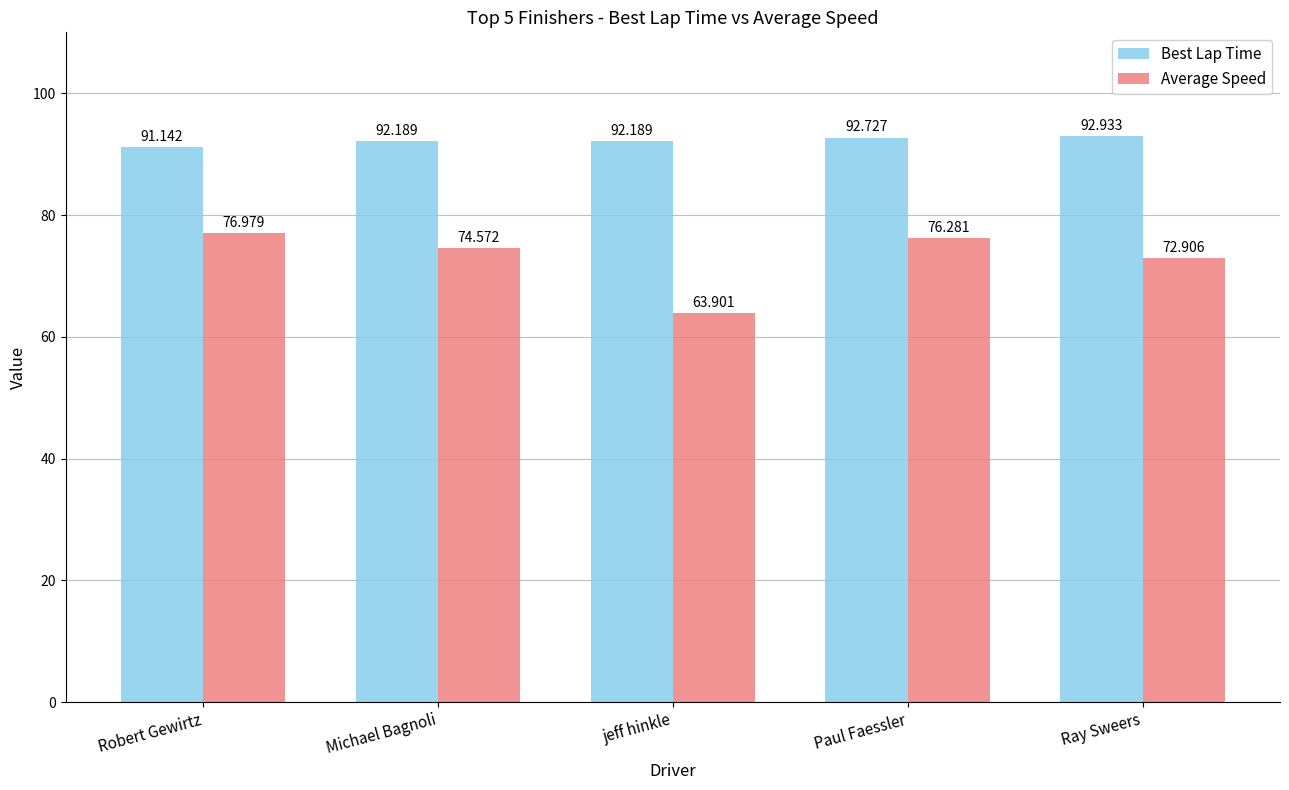

True or false: Average Speed has a value of 30.5 at Paul Faessler.

False